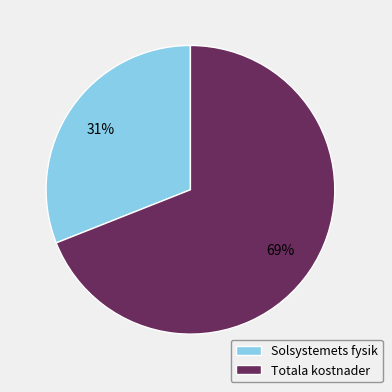

What percentage is the Totala kostnader slice, to the nearest percent?

69%